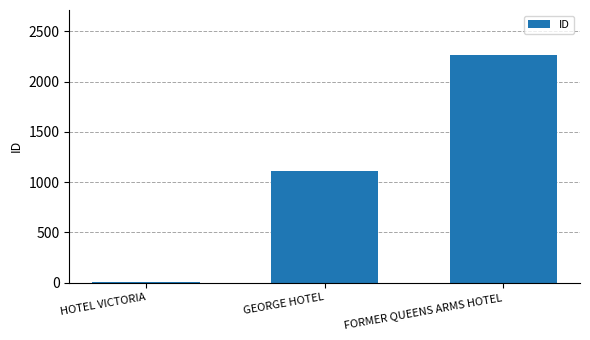

What is the difference between the values at FORMER QUEENS ARMS HOTEL and HOTEL VICTORIA?

2251